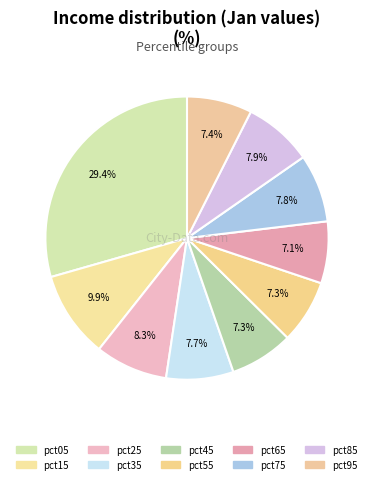

Which category has the biggest portion of the pie?

pct05